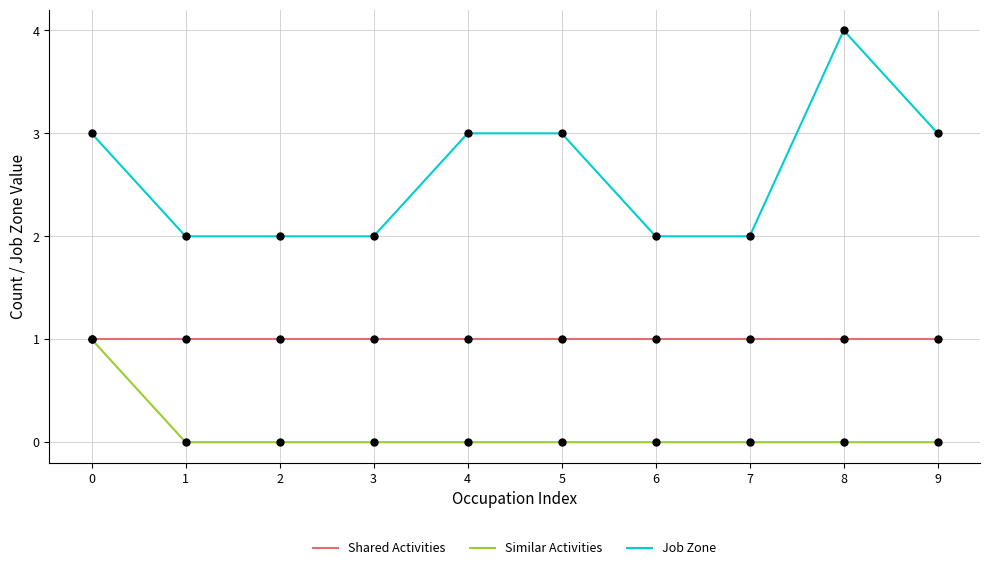

What are all the series names shown in the legend?

Shared Activities, Similar Activities, Job Zone